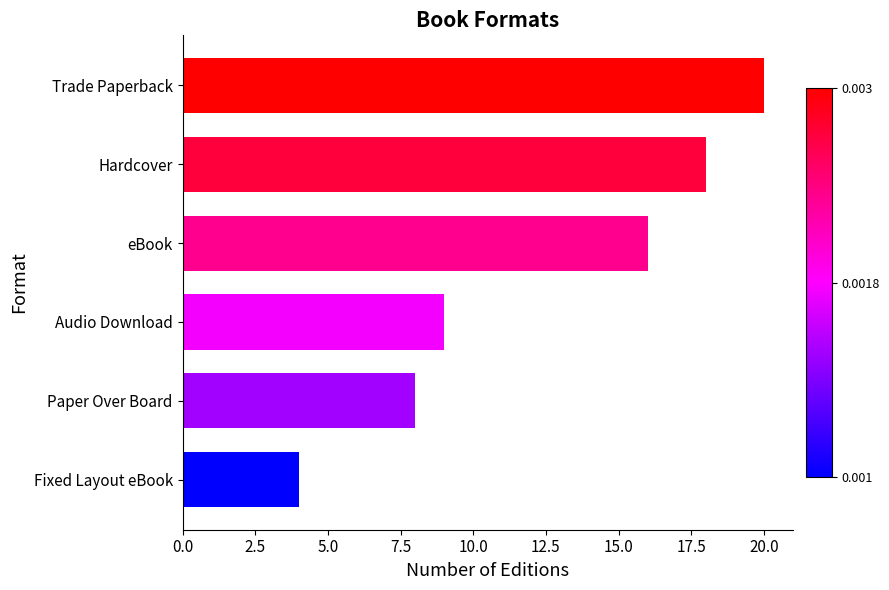

Is it true that the value at Paper Over Board is 11?

False